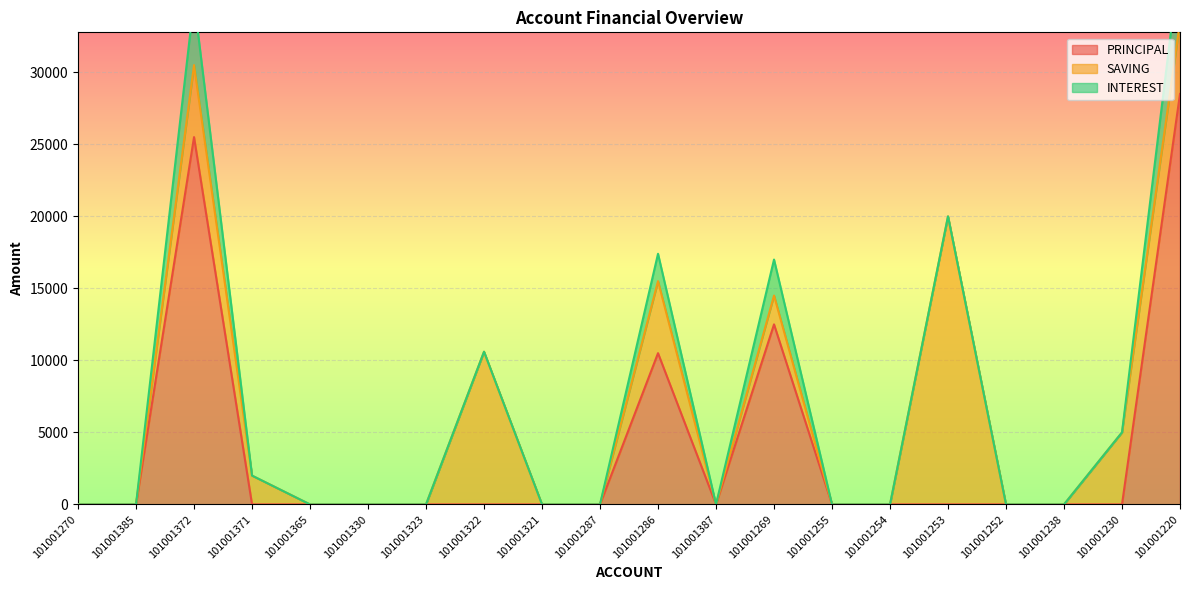

Between 101001287 and 101001323, which is larger?

101001287